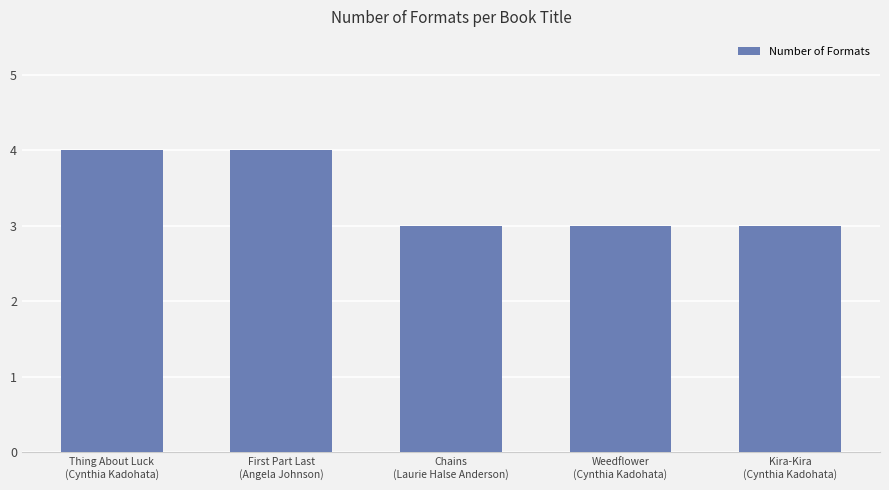

What is the label of the 1st bar from the right?

Kira-Kira
(Cynthia Kadohata)